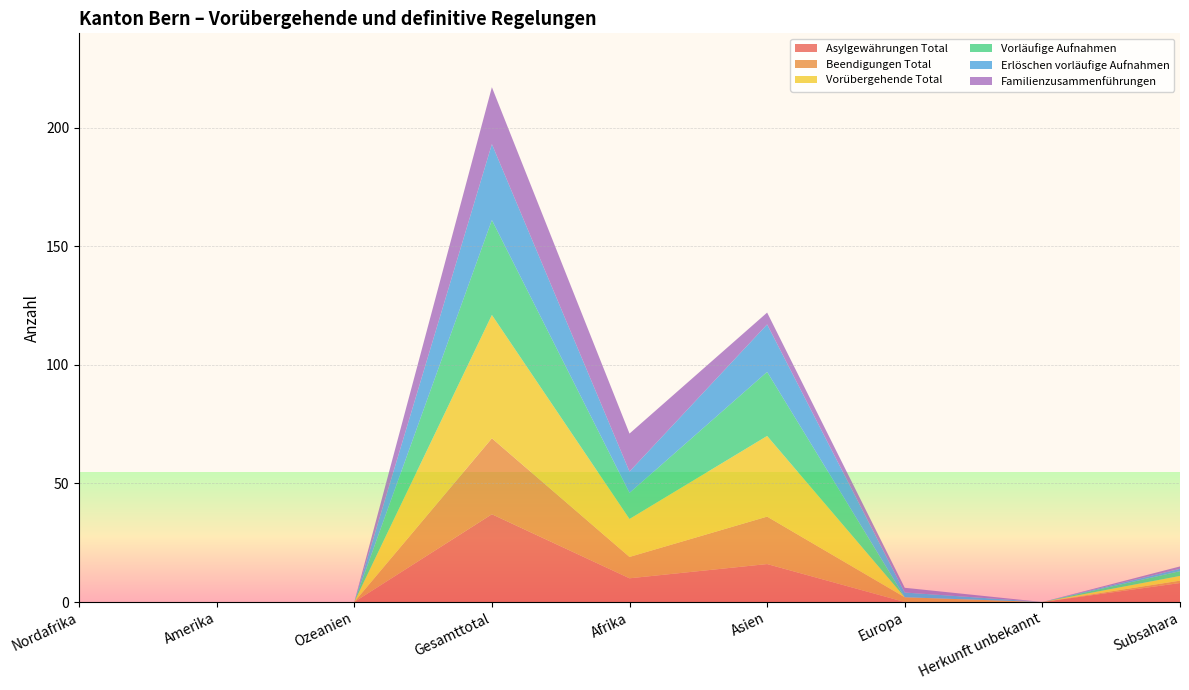

Reading left to right, extract all data points from this chart.

Asylgewährungen Total: 0	0	0	37	10	16	0	0	8
Beendigungen Total: 0	0	0	32	9	20	2	0	1
Vorübergehende Total: 0	0	0	52	16	34	0	0	2
Vorläufige Aufnahmen: 0	0	0	40	11	27	0	0	2
Erlöschen vorläufige Aufnahmen: 0	0	0	32	9	20	2	0	1
Familienzusammenführungen: 0	0	0	24	16	5	2	0	1